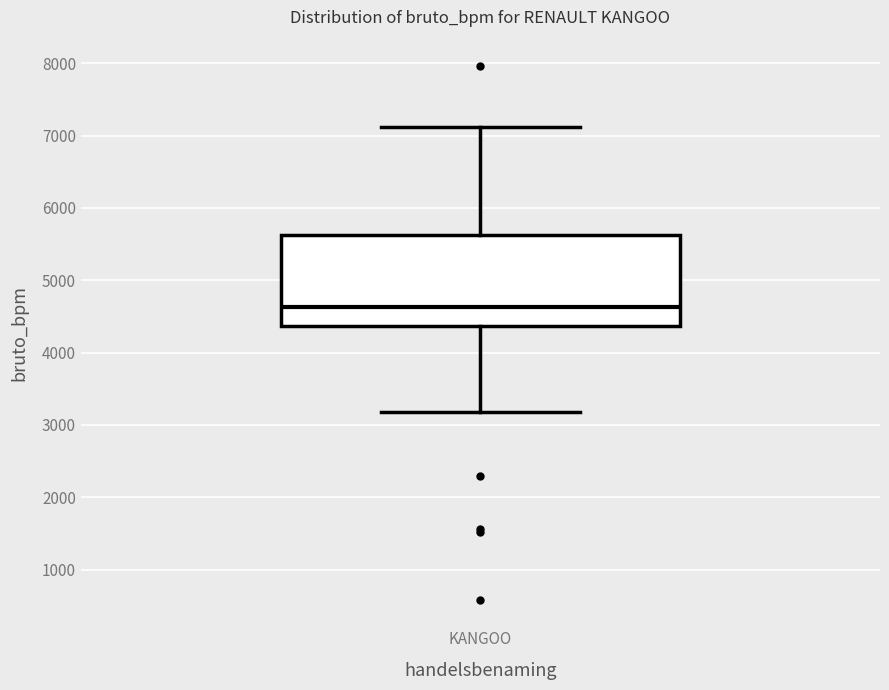

Read this box plot against the y-axis: the position of the median line, the range covered by the box, and the ends of both whiskers. The values are not printed on the chart, so give them approximately, as read against the axis.

median 4600, box 4400 to 5600, whiskers 3200 to 7100